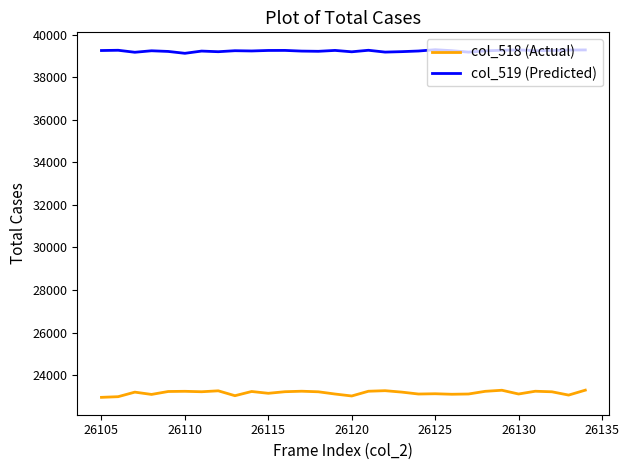

Rank the series by their average value, from lowest to highest.

col_518 (Actual), col_519 (Predicted)